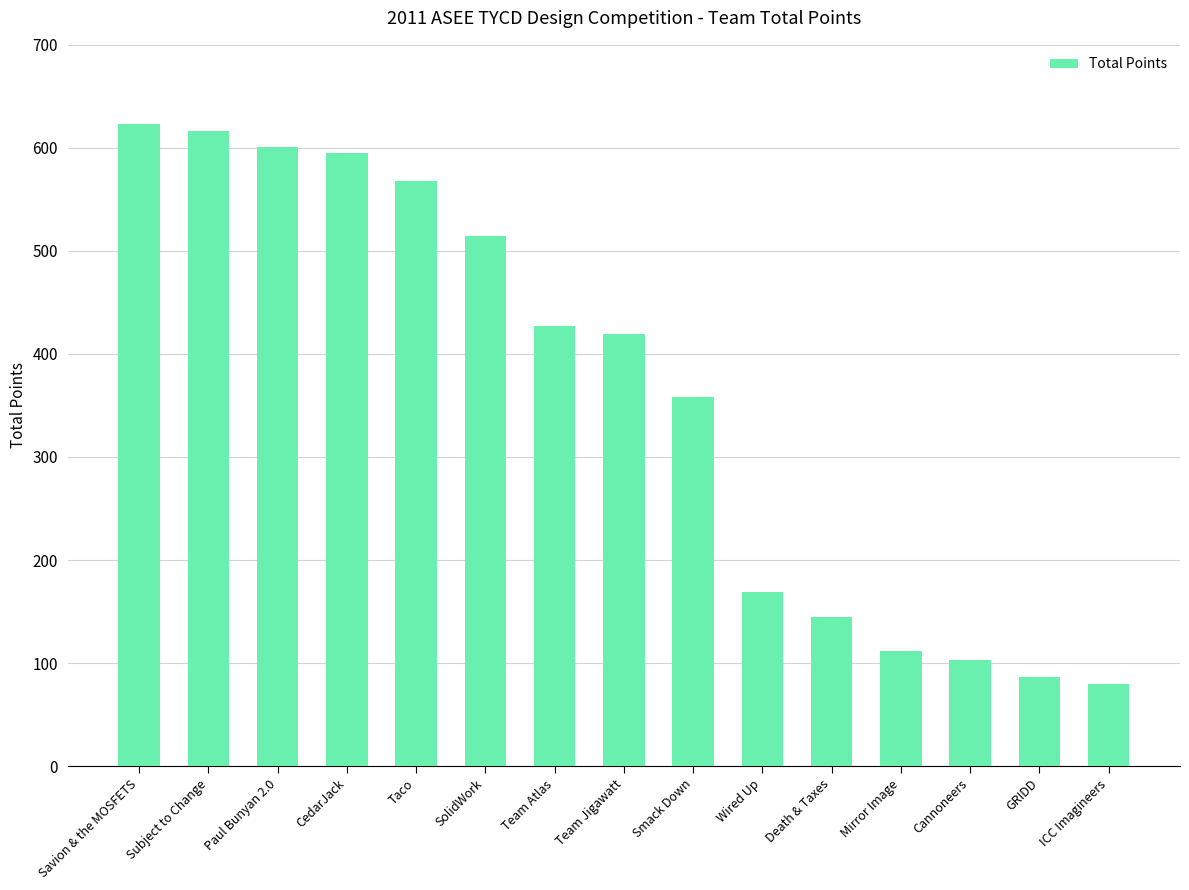

The chart shows a value of 514.6 at SolidWork. True or false?

True